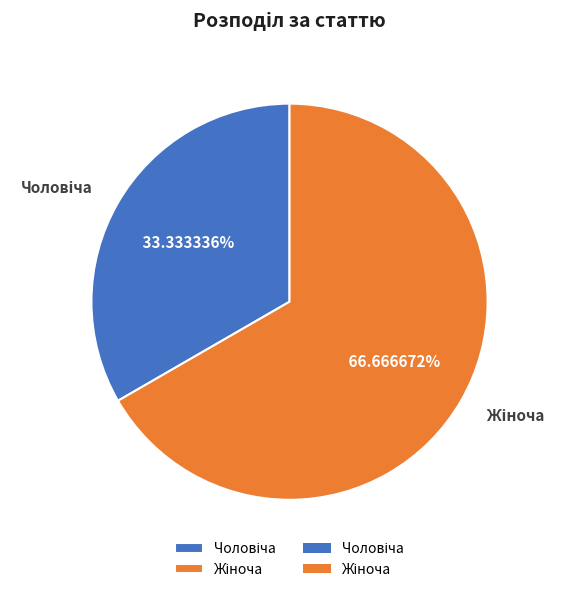

To the nearest percent, what is the average slice percentage?

50%